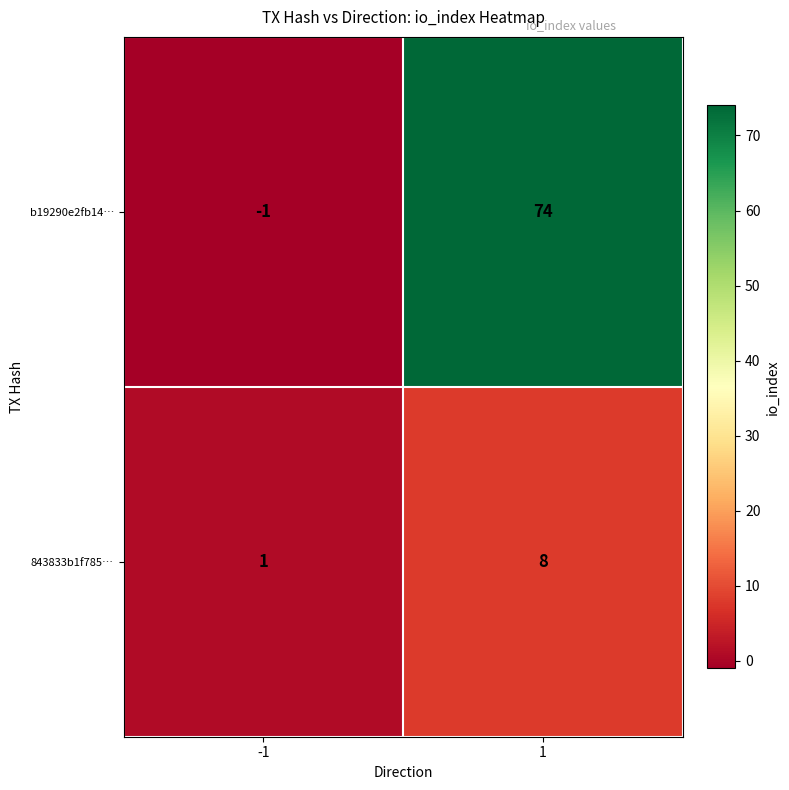

Reading left to right, what are all the values shown in this chart?

b19290e2fb14…: -1	74
843833b1f785…: 1	8